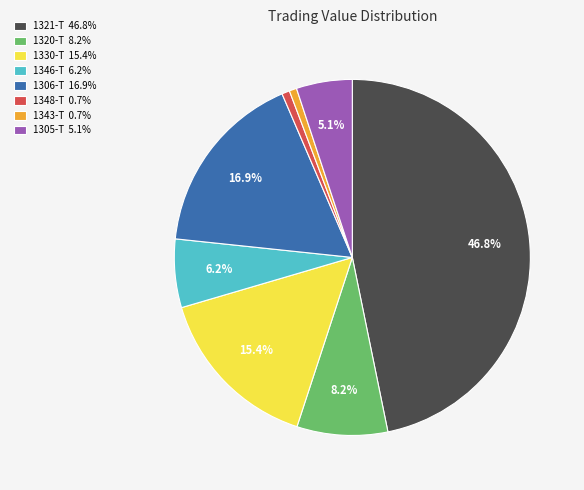

Is 1346-T the majority of the pie?

No